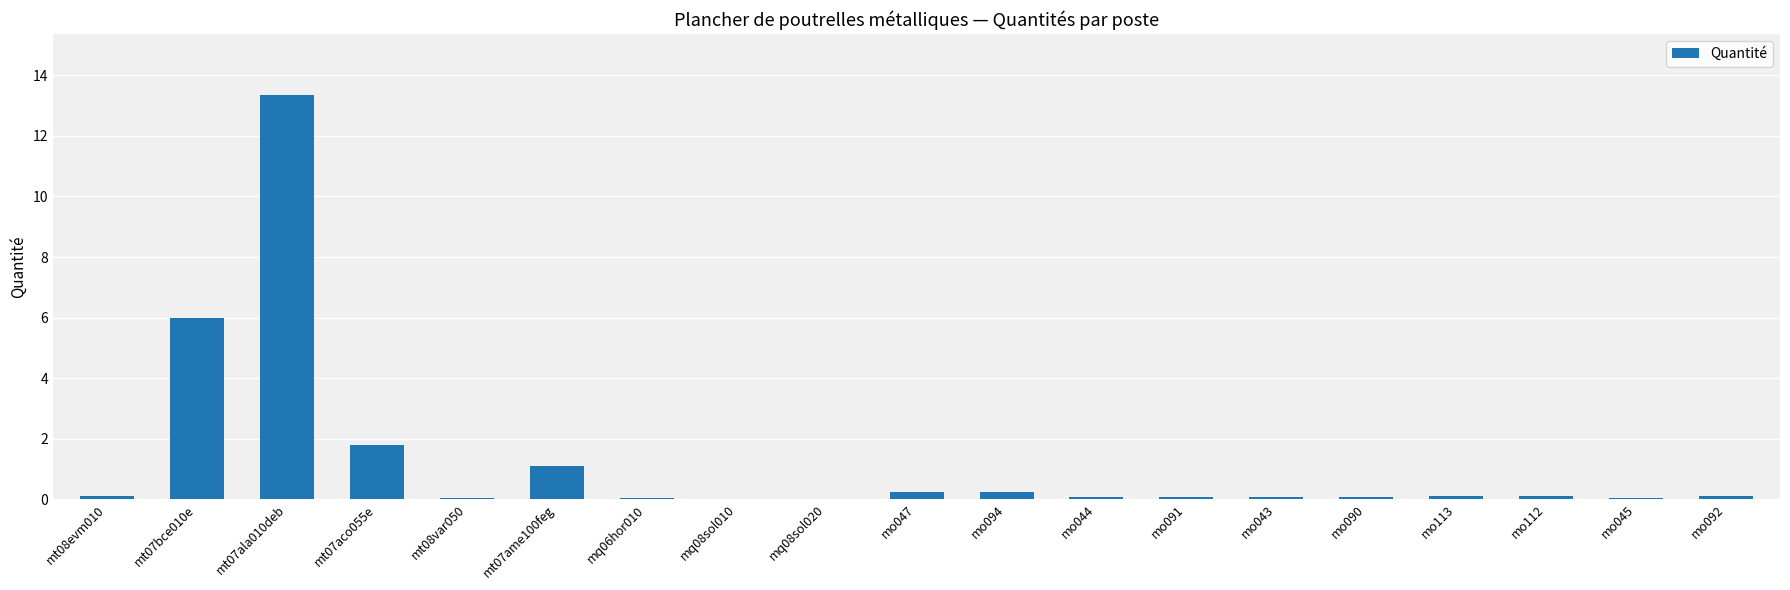

Which has a higher value, mt07bce010e or mo112?

mt07bce010e